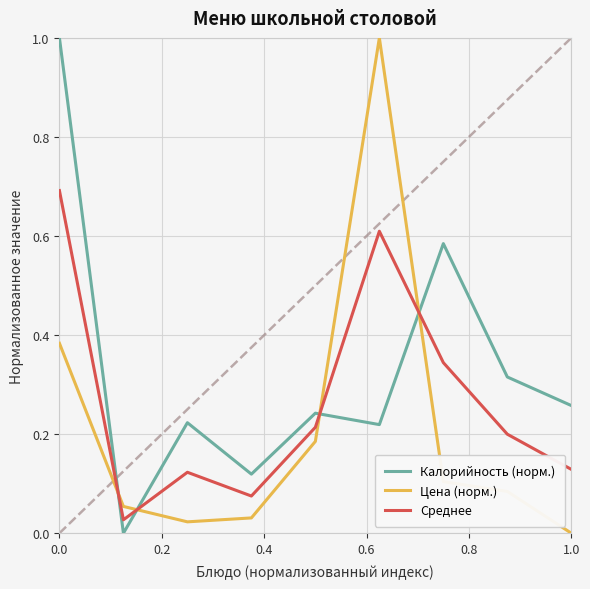

True or false: Калорийность (норм.) and Среднее cross at least once.

True